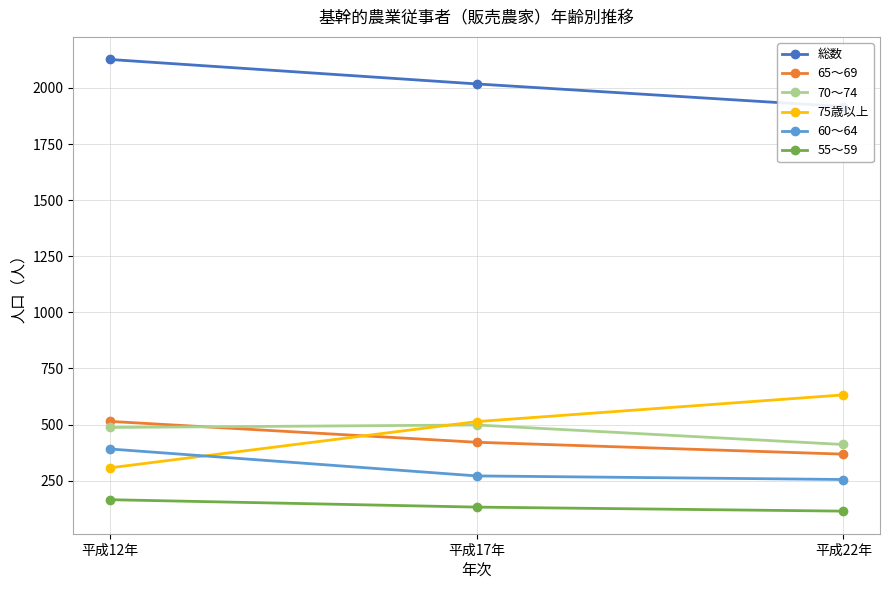

How many 総数 values are between 1917 and 2127?

3